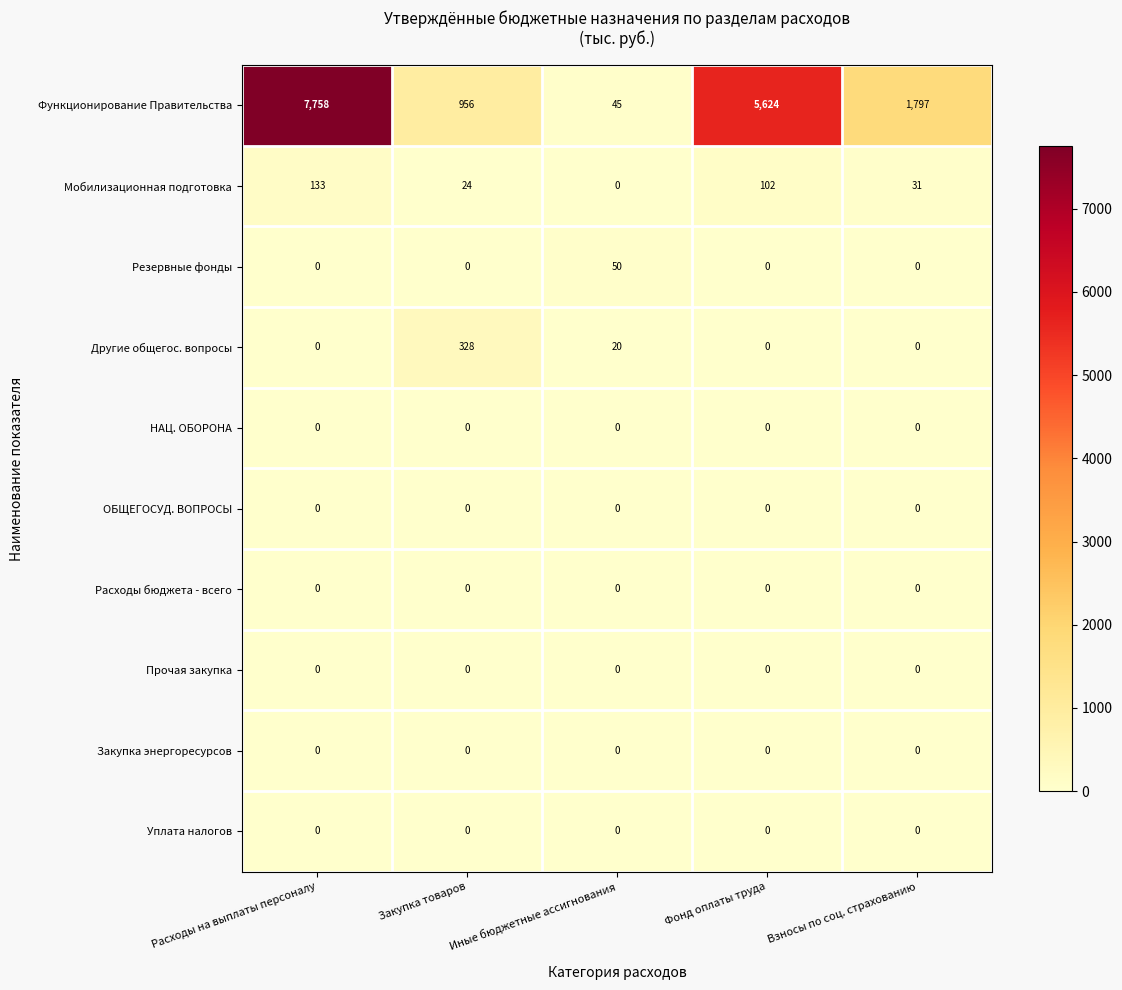

At which category does the chart reach its peak across all series?

Расходы на выплаты персоналу